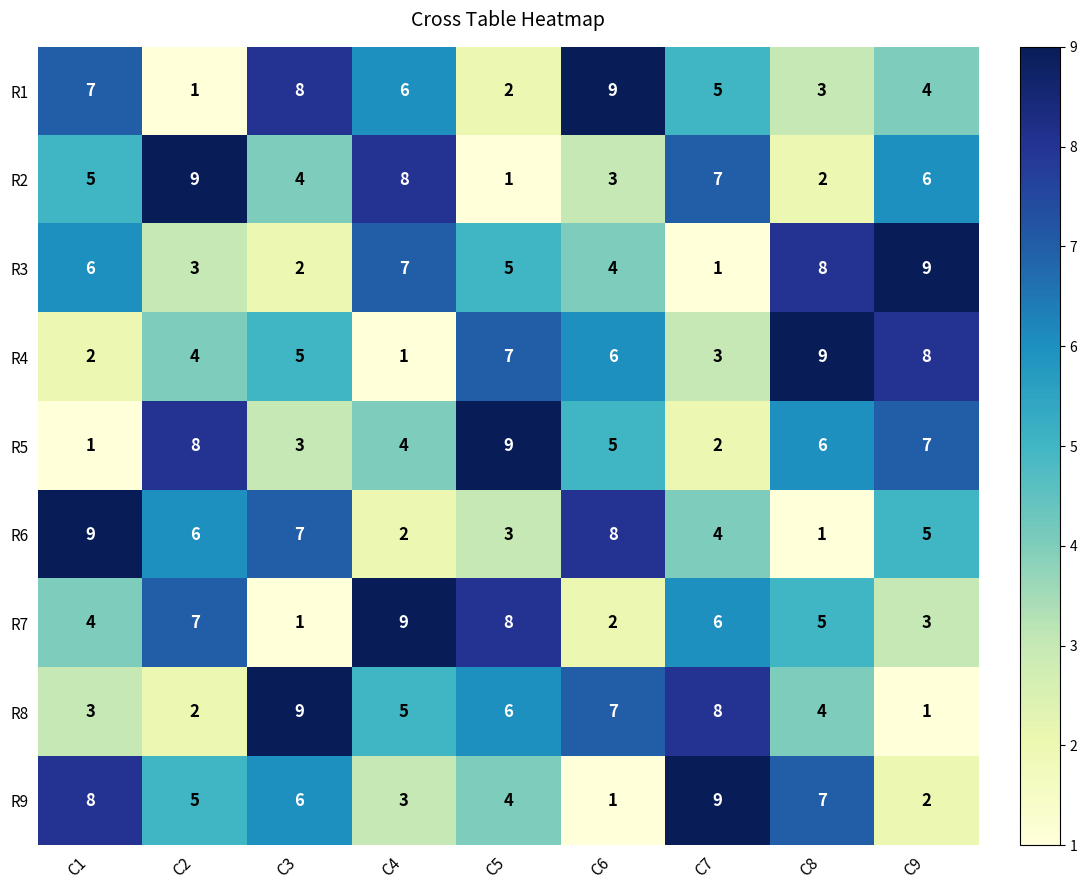

At C1, list the series in order from smallest to largest.

R5, R4, R8, R7, R2, R3, R1, R9, R6